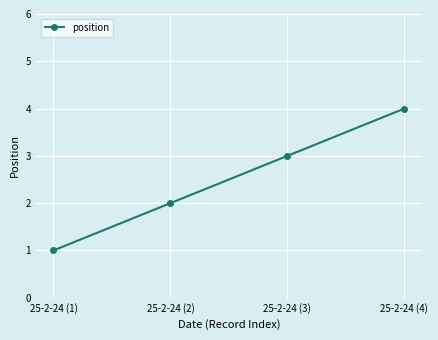

How many data points are less than 3?

2